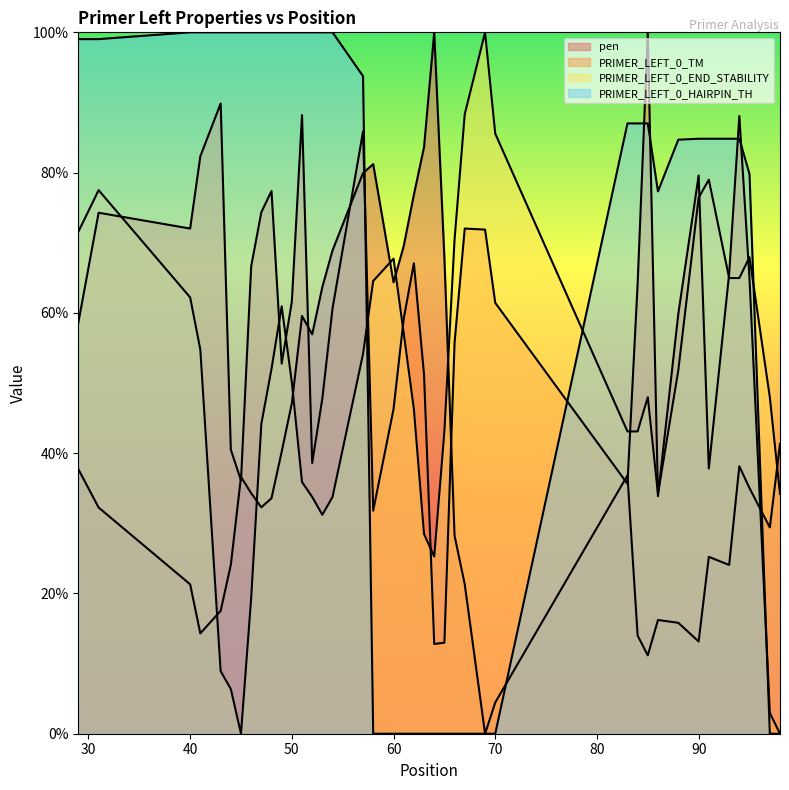

Which series has the largest range (max minus min)?

pen